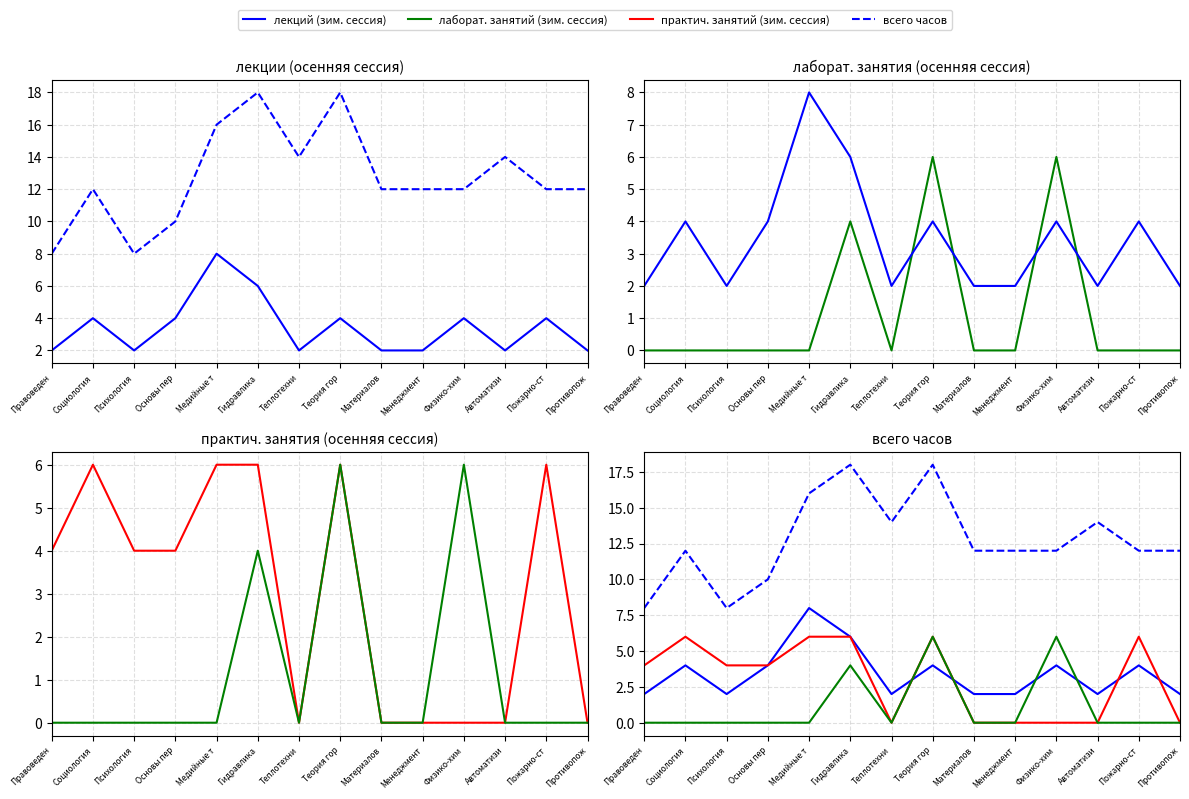

What is the sum of all лаборат. занятий (зим. сессия) values?

16